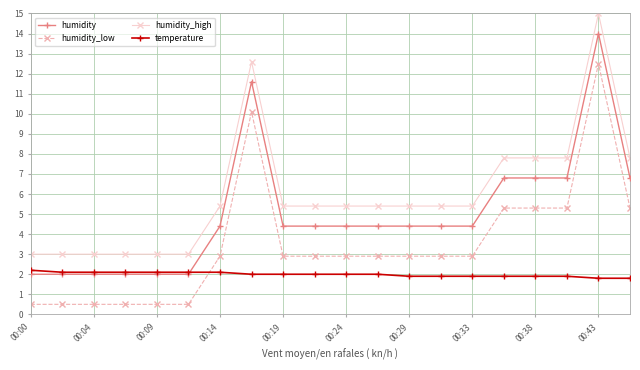

True or false: humidity_low and humidity_high cross at least once.

False